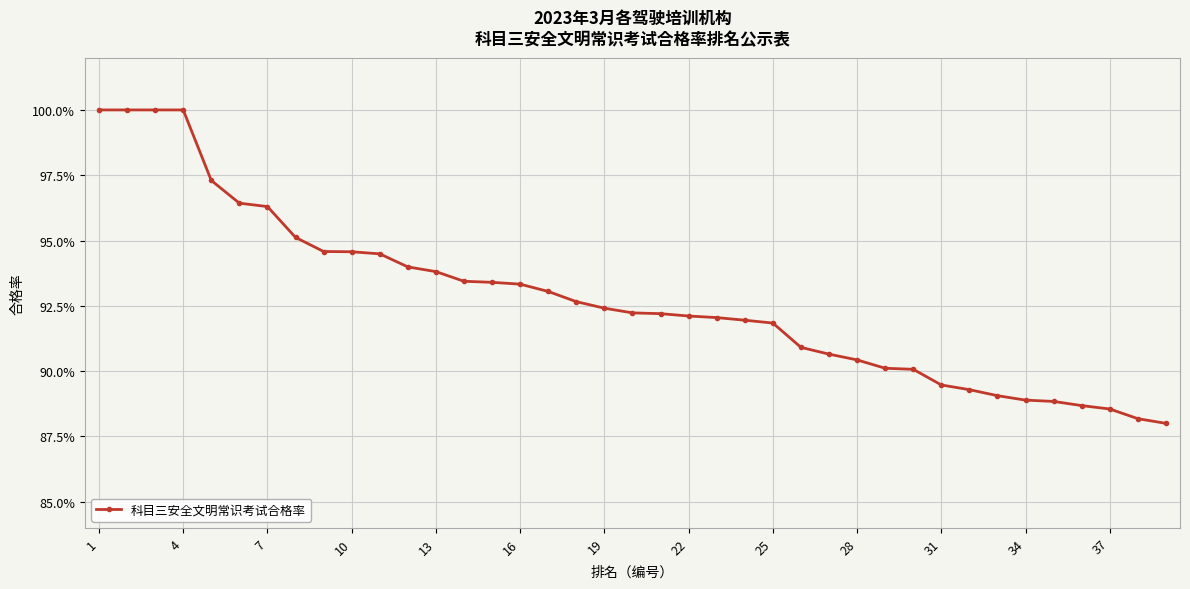

Does the chart have visible grid lines?

Yes